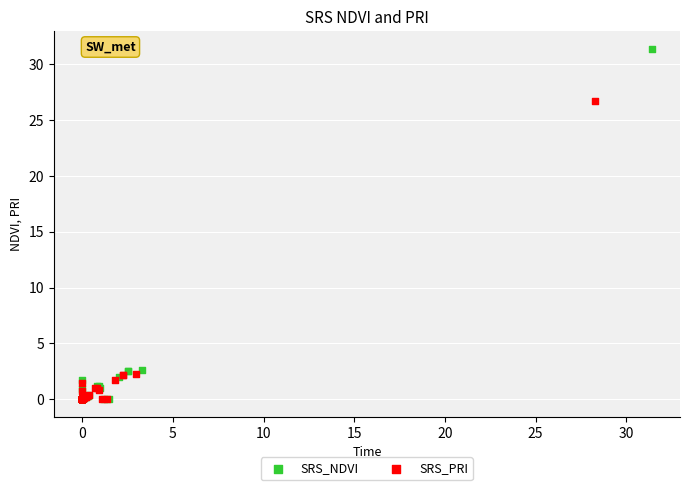

Which series contains the highest Y value?

SRS_NDVI